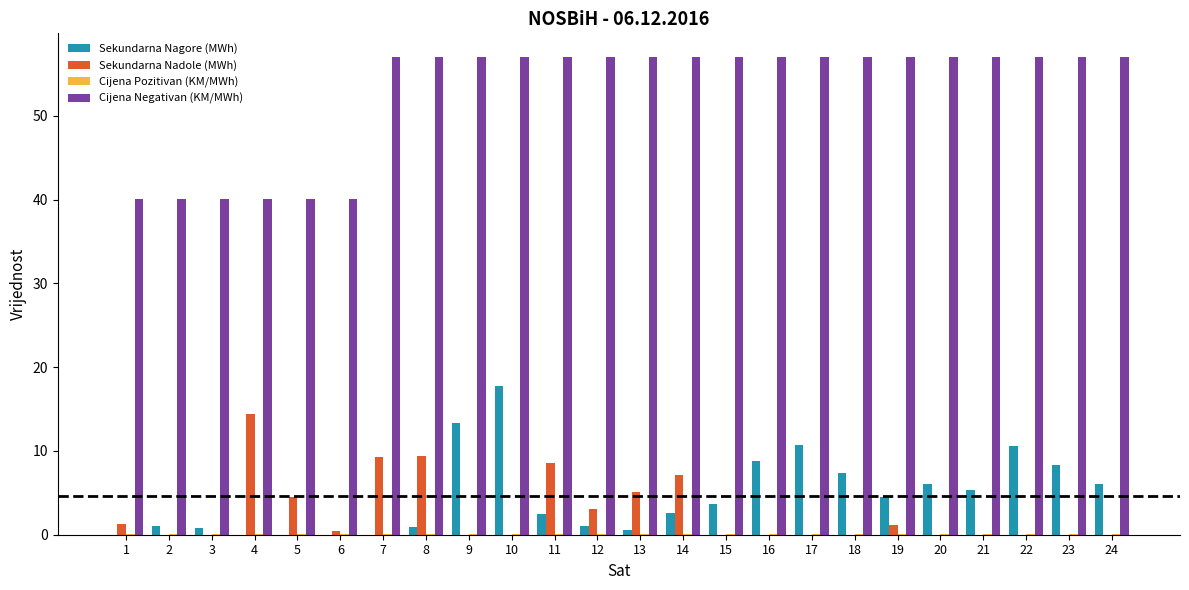

What is the sum of all Sekundarna Nagore (MWh) values?

111.8